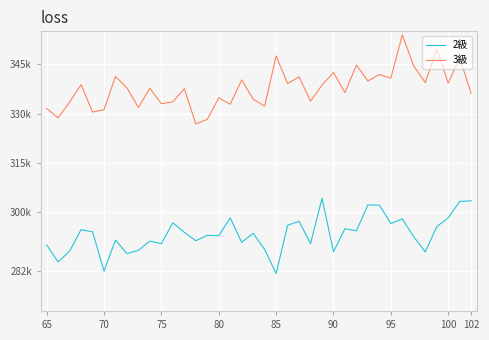

What is the difference between the second highest and minimum values in the 2級 series?

22092.1